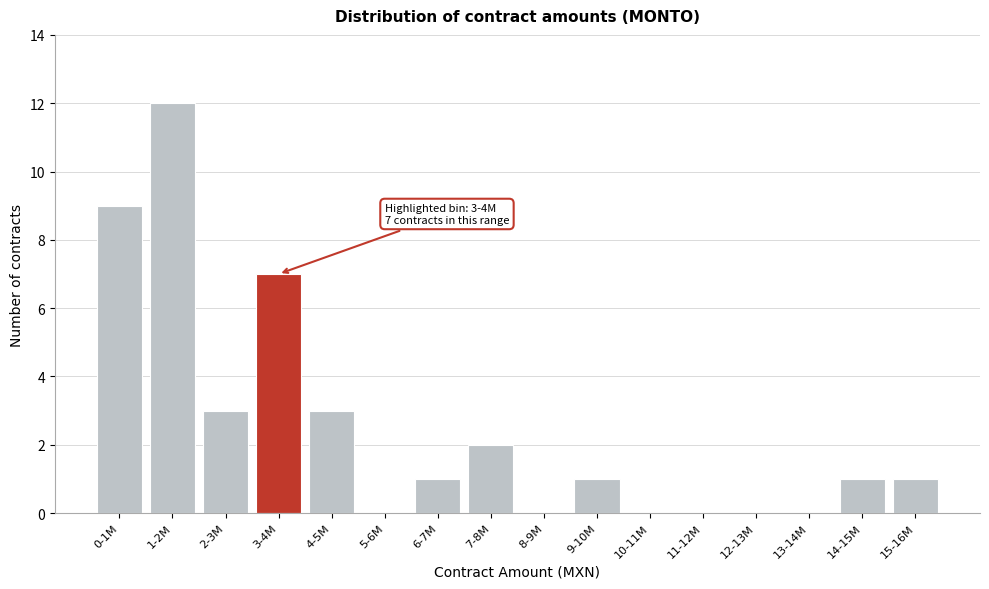

Reading left to right, transcribe all the data shown in this chart.

0-1M=9	1-2M=12	2-3M=3	3-4M=7	4-5M=3	5-6M=0	6-7M=1	7-8M=2	8-9M=0	9-10M=1	10-11M=0	11-12M=0	12-13M=0	13-14M=0	14-15M=1	15-16M=1